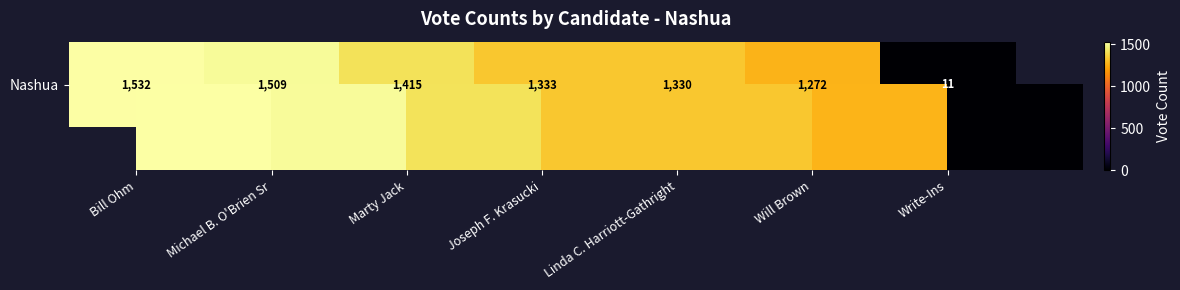

Where does the data first go above 1333?

Bill Ohm